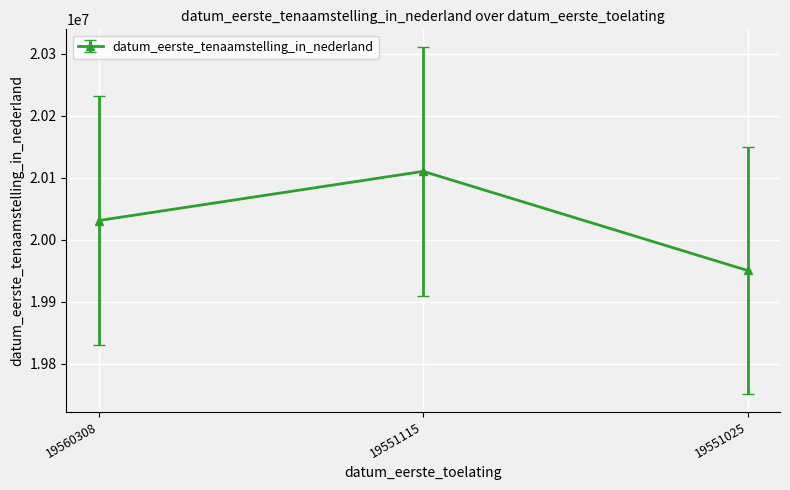

List the labels in order of value, largest first.

19551115, 19560308, 19551025